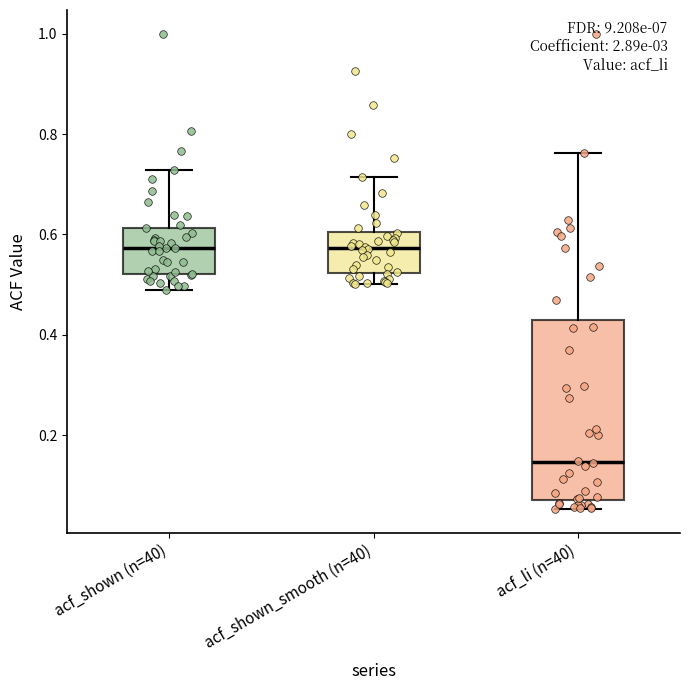

Where does the lower whisker of the box for acf_shown (n=40) end on the y-axis? The values are not printed on the chart, so give them approximately, as read against the axis.

0.50